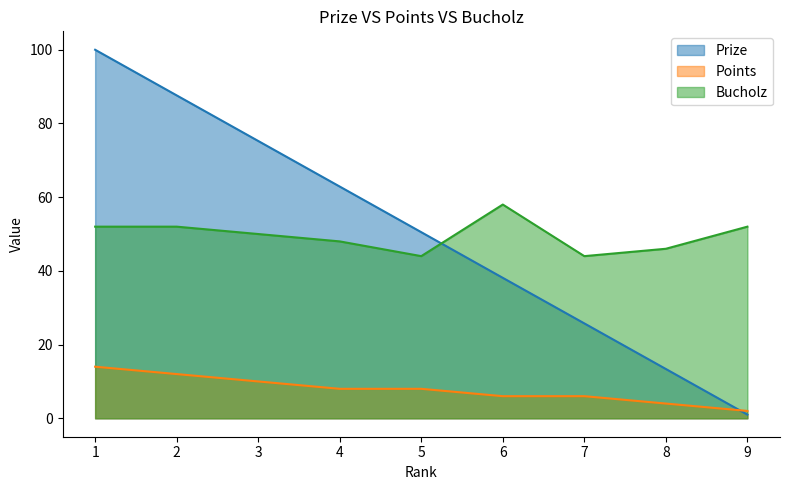

True or false: Prize and Points cross at least once.

True